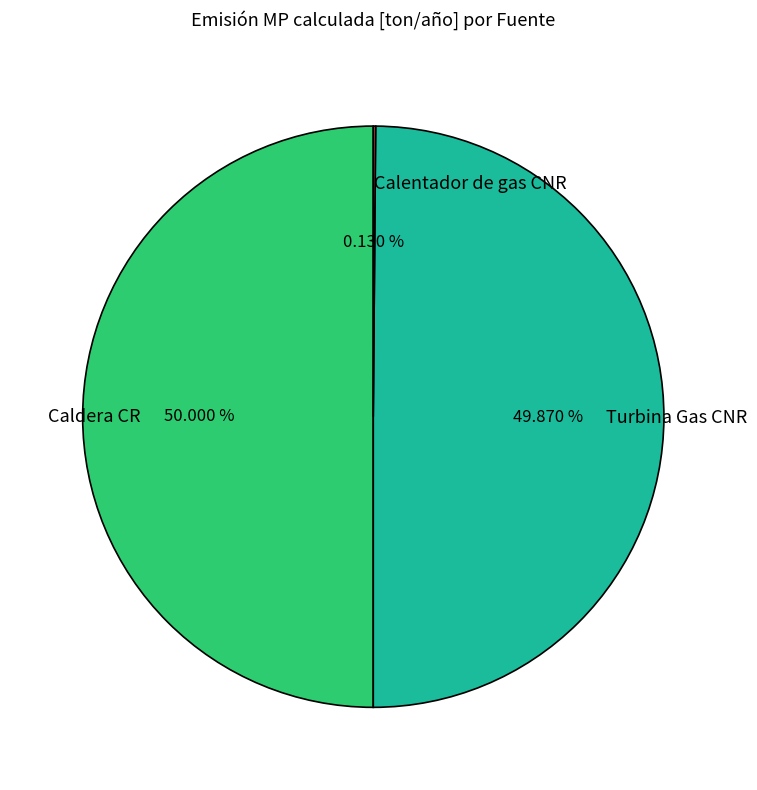

Is there a majority slice in this chart?

No